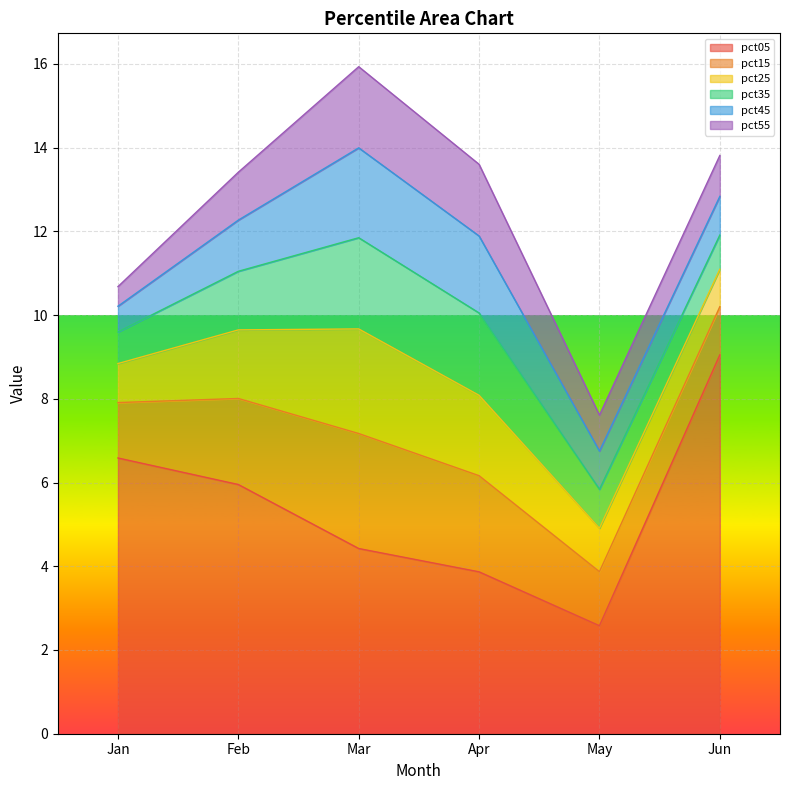

Reading left to right, extract all data points from this chart.

pct05: Jan=6.6	Feb=6.0	Mar=4.4	Apr=3.9	May=2.6	Jun=9.1
pct15: Jan=1.3	Feb=2.1	Mar=2.7	Apr=2.3	May=1.3	Jun=1.2
pct25: Jan=0.9	Feb=1.6	Mar=2.5	Apr=1.9	May=1.0	Jun=0.9
pct35: Jan=0.8	Feb=1.4	Mar=2.2	Apr=2.0	May=0.9	Jun=0.8
pct45: Jan=0.6	Feb=1.2	Mar=2.1	Apr=1.8	May=0.9	Jun=0.9
pct55: Jan=0.5	Feb=1.1	Mar=1.9	Apr=1.7	May=0.9	Jun=1.0